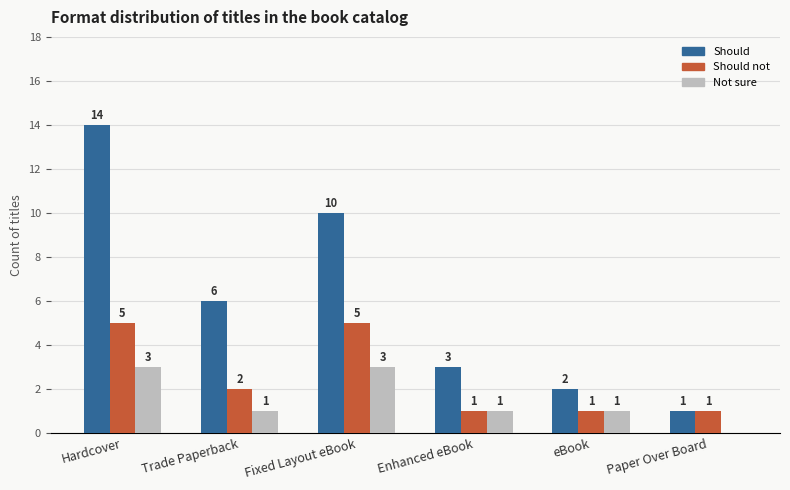

What is the spread (max minus min) of values at Paper Over Board?

1